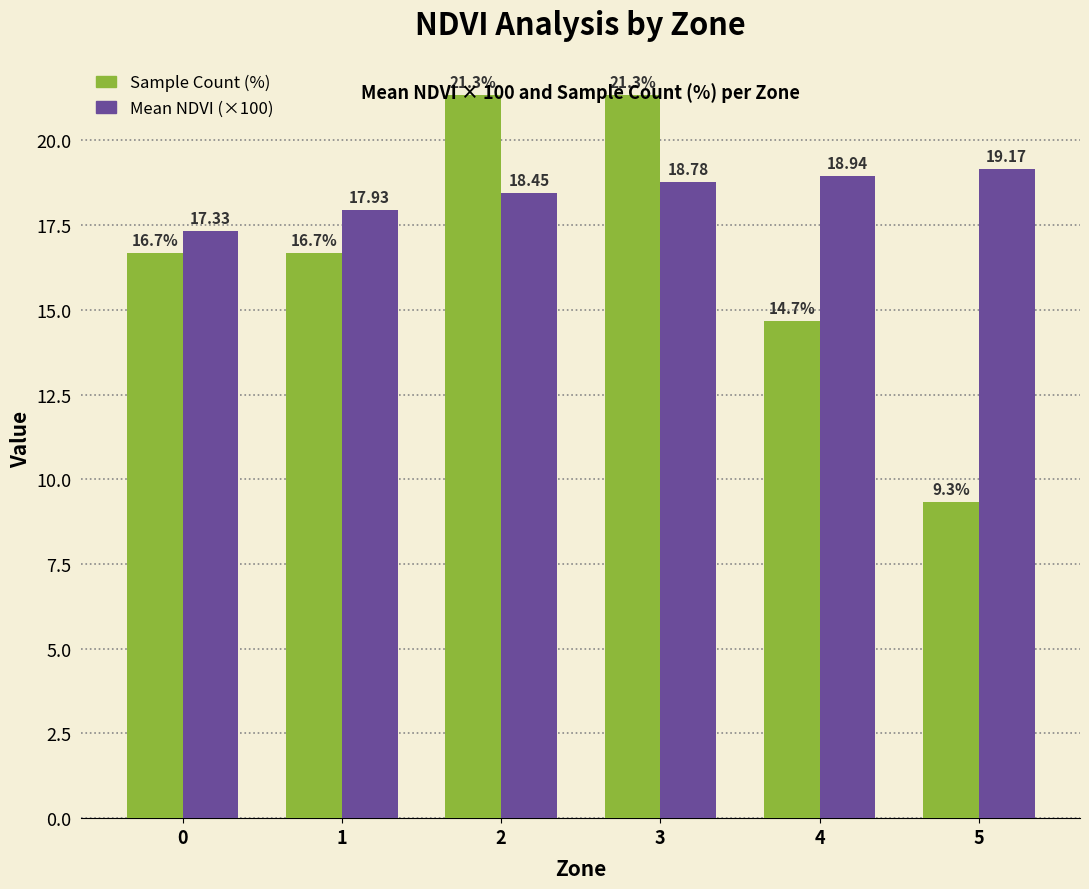

What is the difference between the maximum and minimum values in the Mean NDVI (×100) series?

1.8